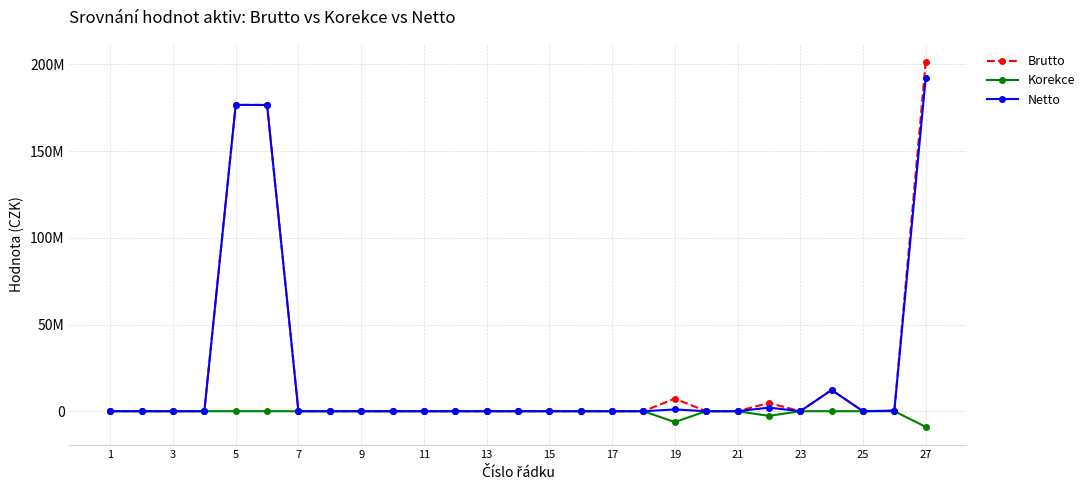

Does the chart have visible grid lines?

Yes